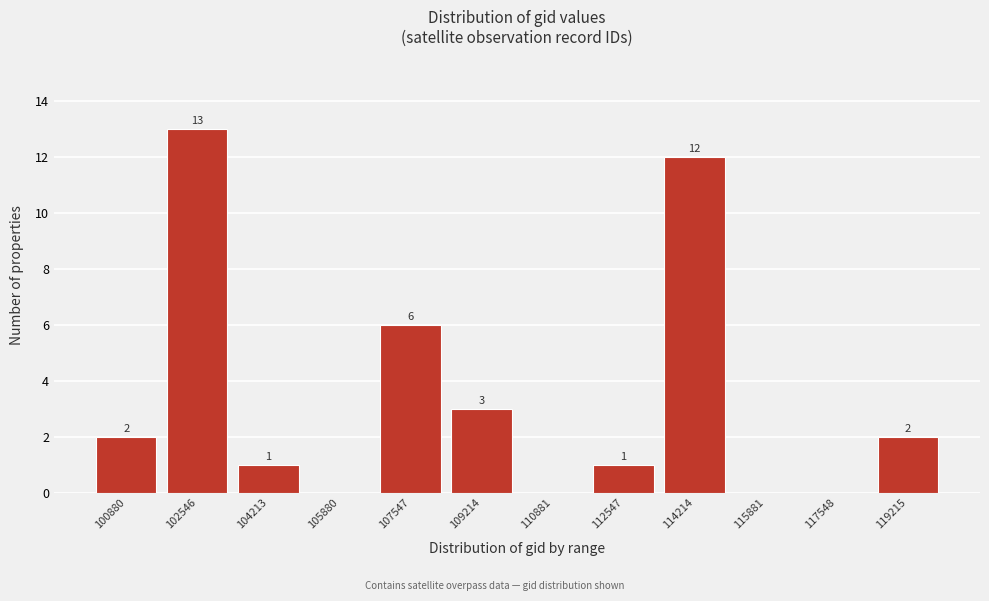

Reading left to right, list all the values displayed in this chart.

100880=2	102546=13	104213=1	105880=0	107547=6	109214=3	110881=0	112547=1	114214=12	115881=0	117548=0	119215=2